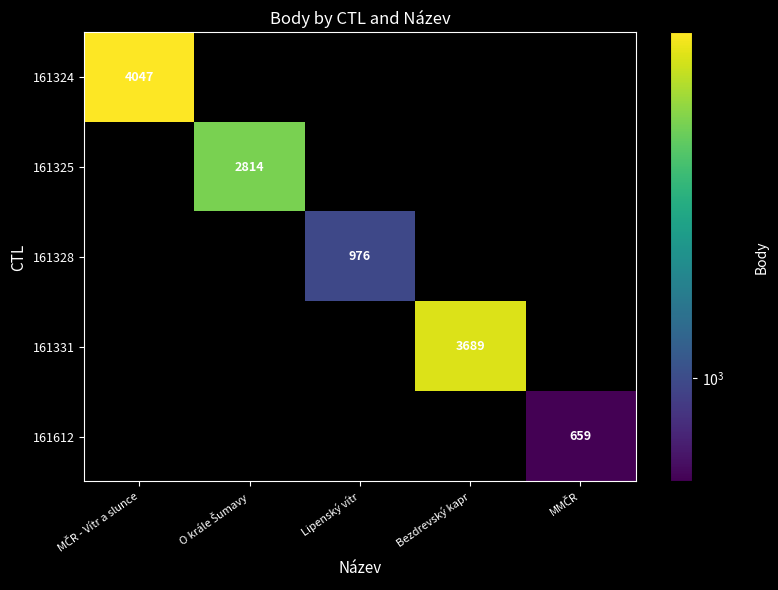

True or false: 161331 has a value of 3689 at Bezdrevský kapr.

True